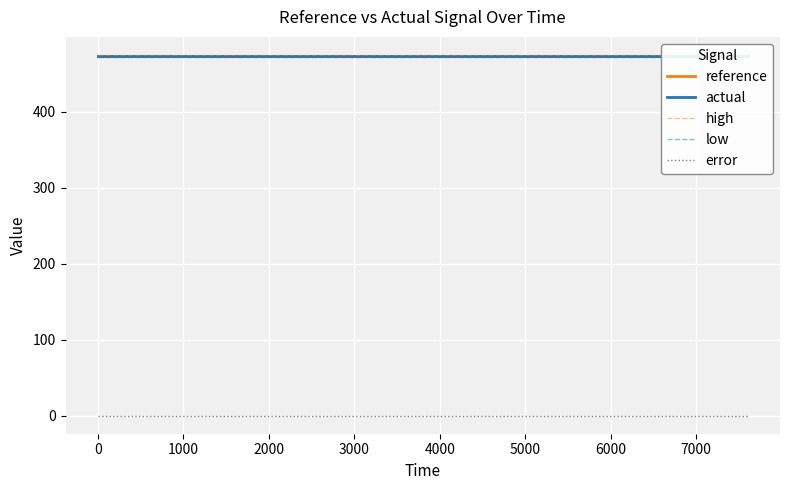

True or false: actual and error intersect in this chart.

False